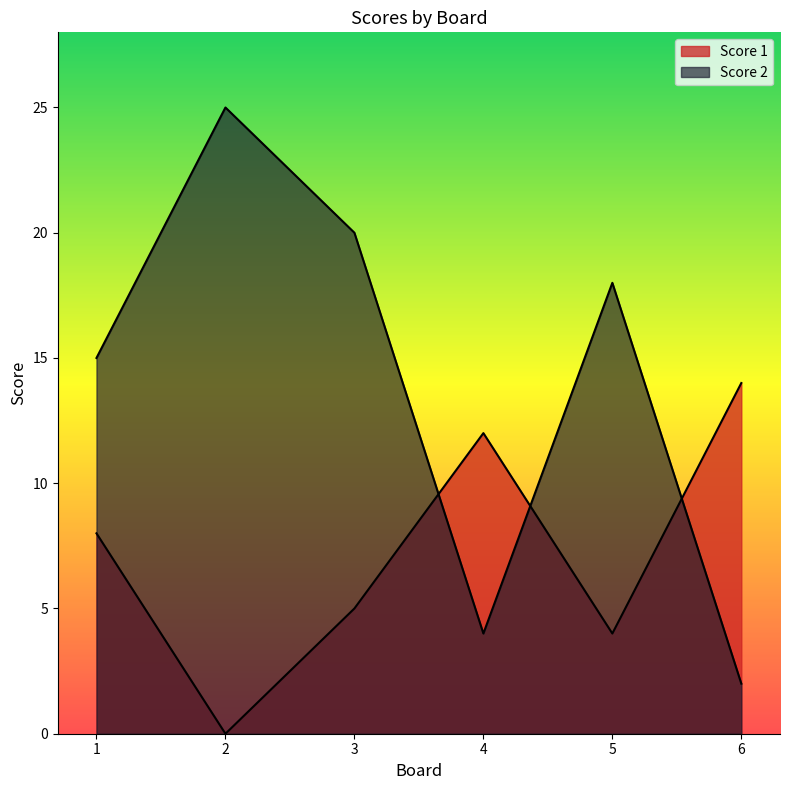

How many interior local peaks does the Score 1 series have?

1